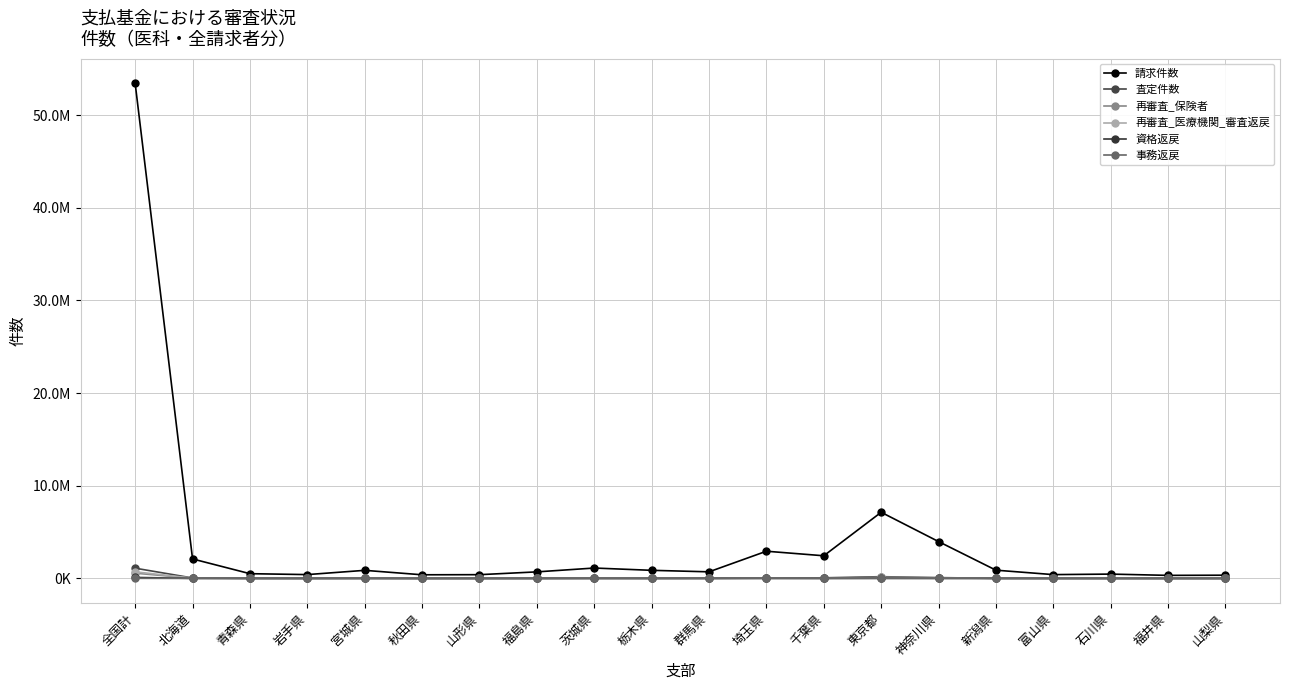

Is this an area chart (filled region under the line)?

No